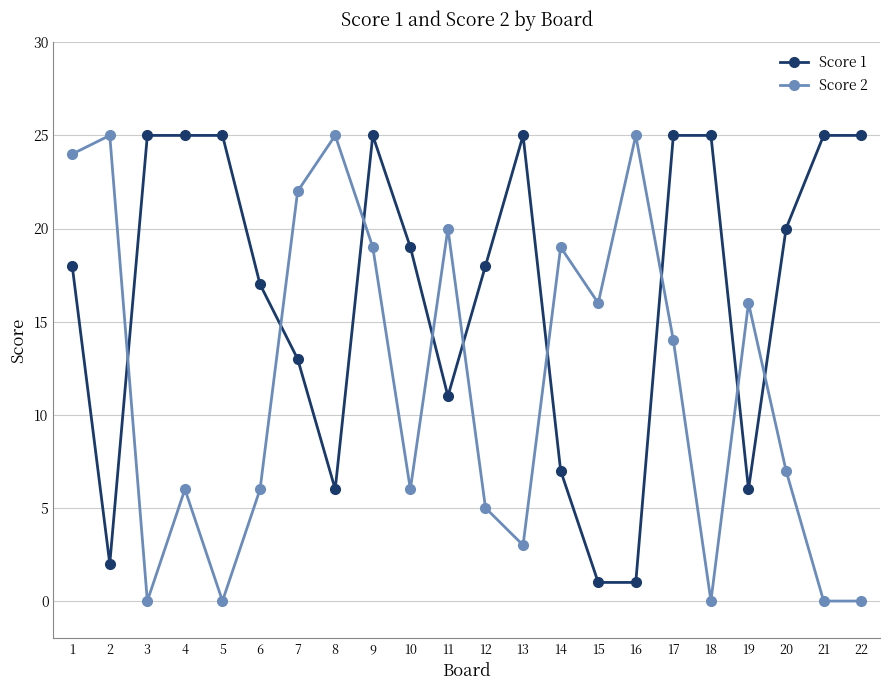

What is the value of the Score 2 point at the 7th from the left?

22